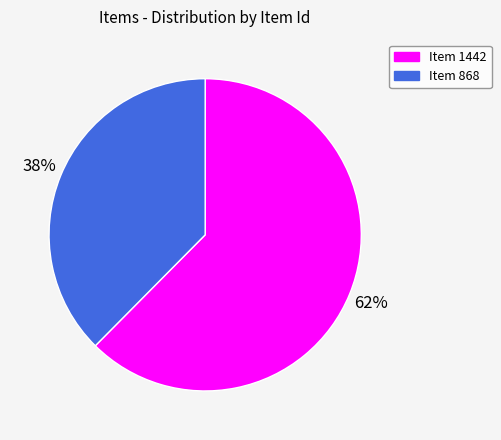

What is the largest slice in the pie chart?

Item 1442